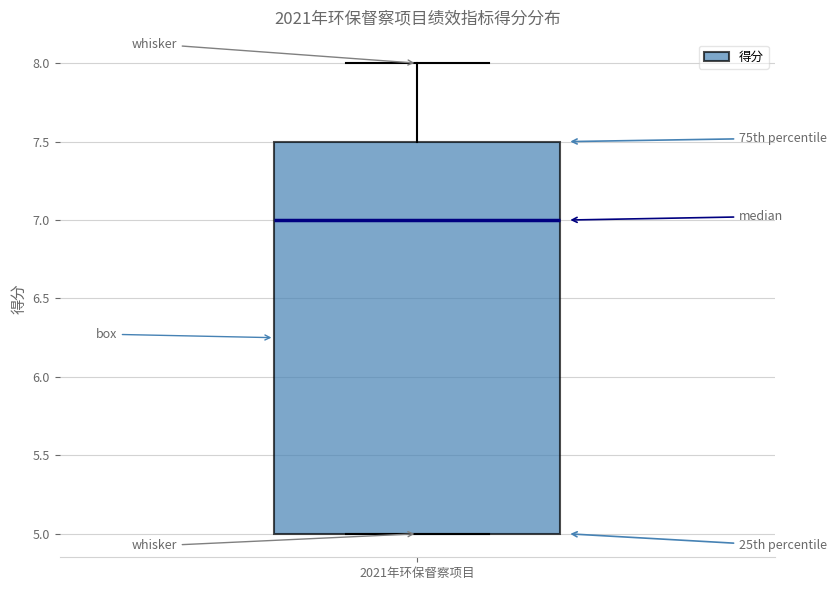

Where is the lower edge of the box for 2021年环保督察项目 on the y-axis? The values are not printed on the chart, so give them approximately, as read against the axis.

5.0